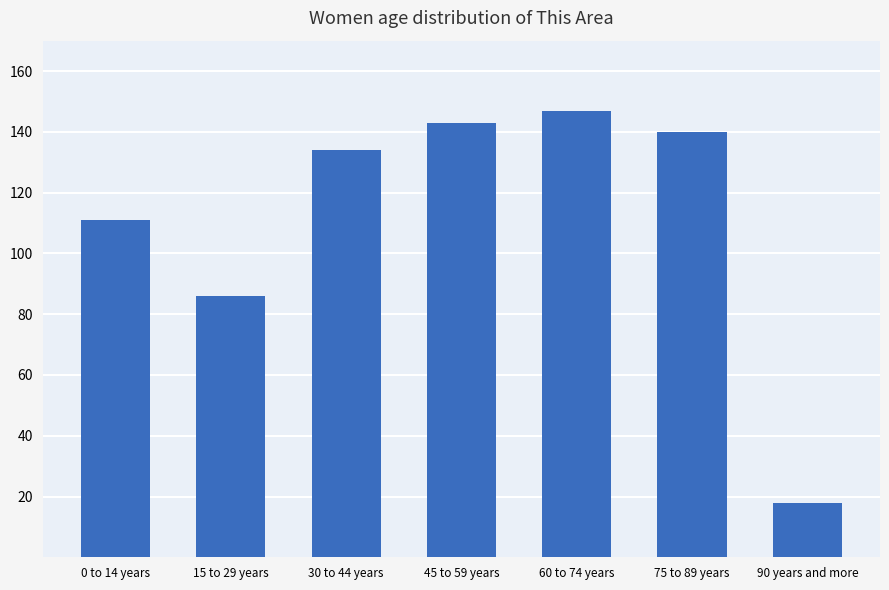

Reading right to left, extract all data points from this chart.

90 years and more=18	75 to 89 years=140	60 to 74 years=147	45 to 59 years=143	30 to 44 years=134	15 to 29 years=86	0 to 14 years=111